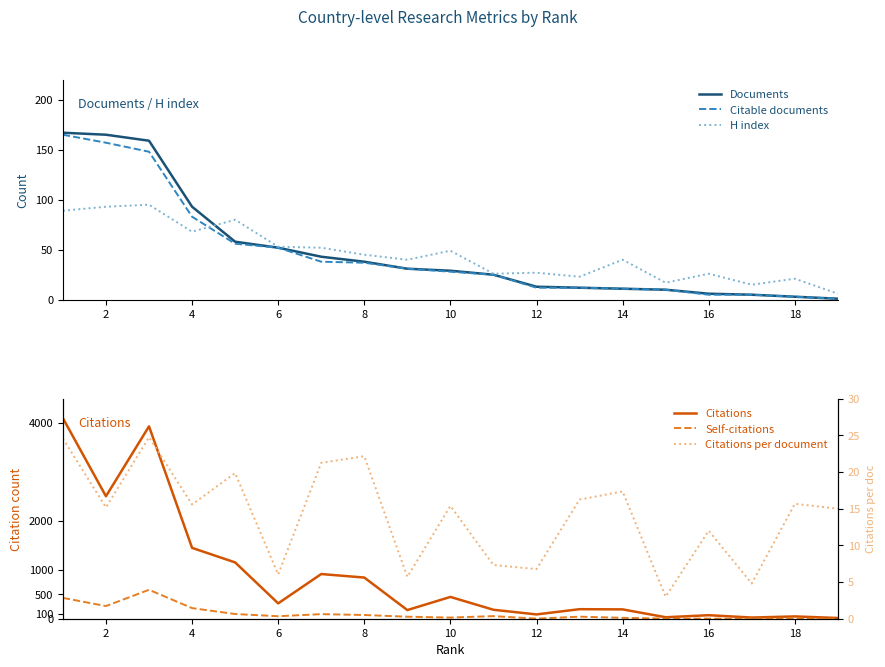

True or false: H index has a value of 26 at 10.

False